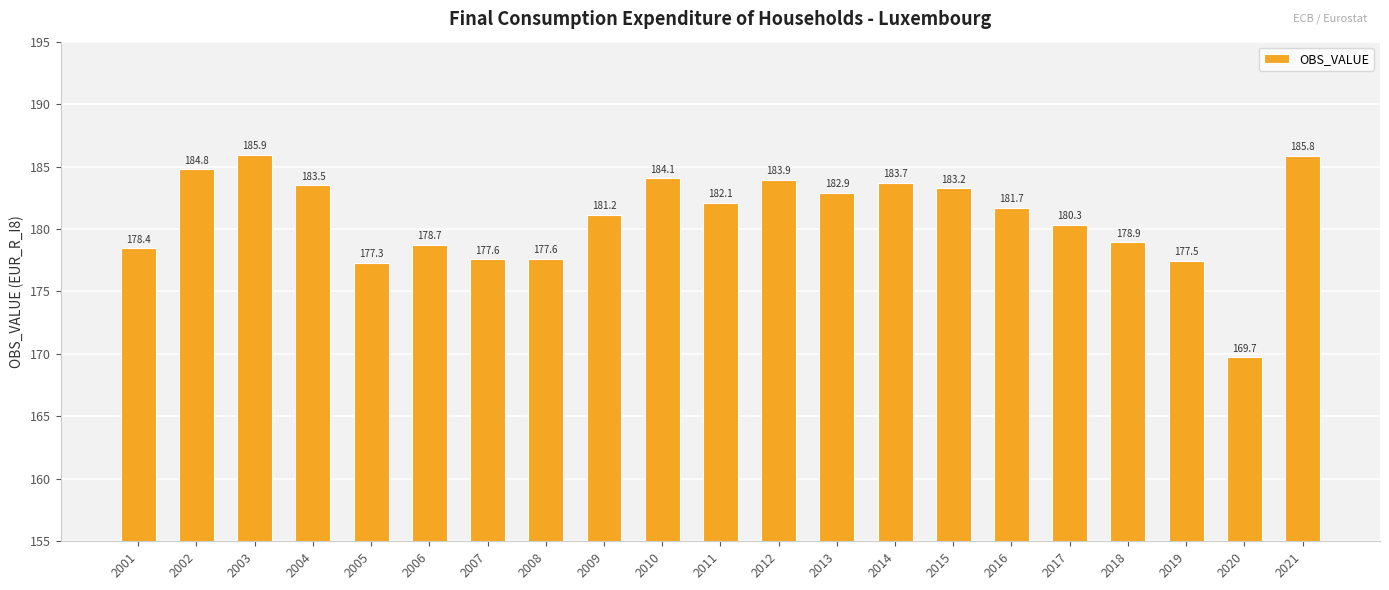

At which label does the data first exceed 181?

2002